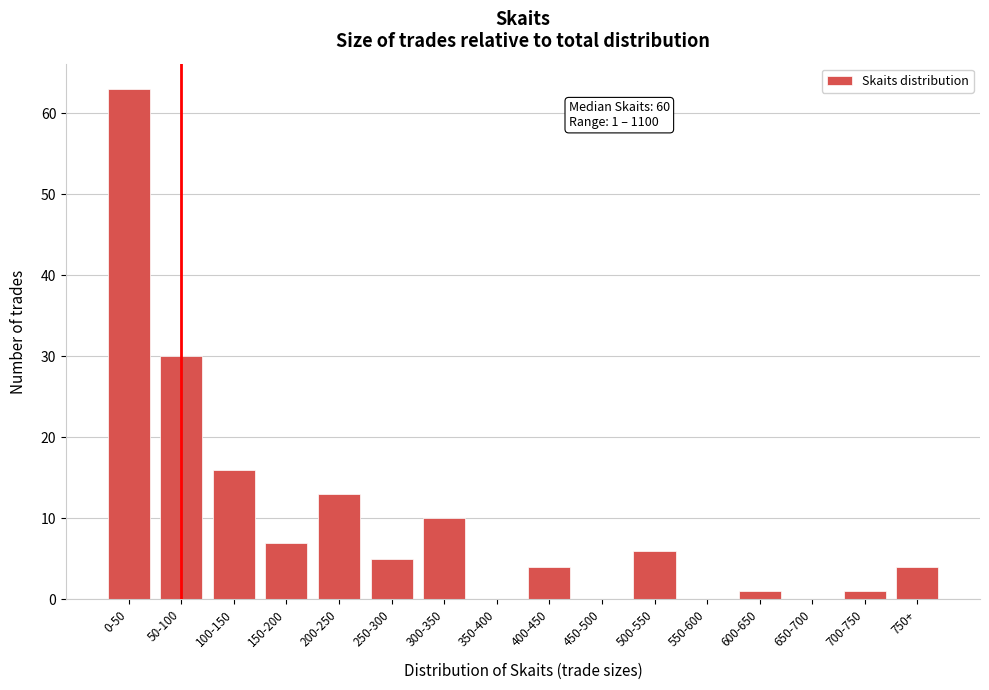

Reading left to right, what are all the values shown in this chart?

0-50=63	50-100=30	100-150=16	150-200=7	200-250=13	250-300=5	300-350=10	350-400=0	400-450=4	450-500=0	500-550=6	550-600=0	600-650=1	650-700=0	700-750=1	750+=4